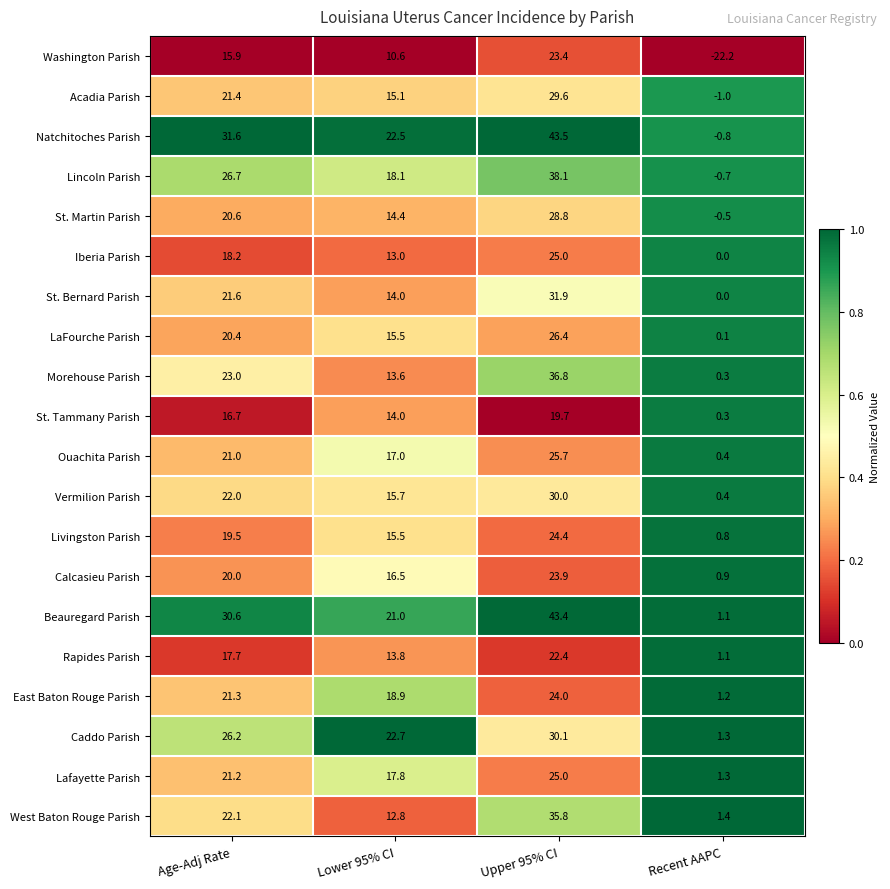

True or false: St. Bernard Parish has a value of 9.4 at Age-Adj Rate.

False